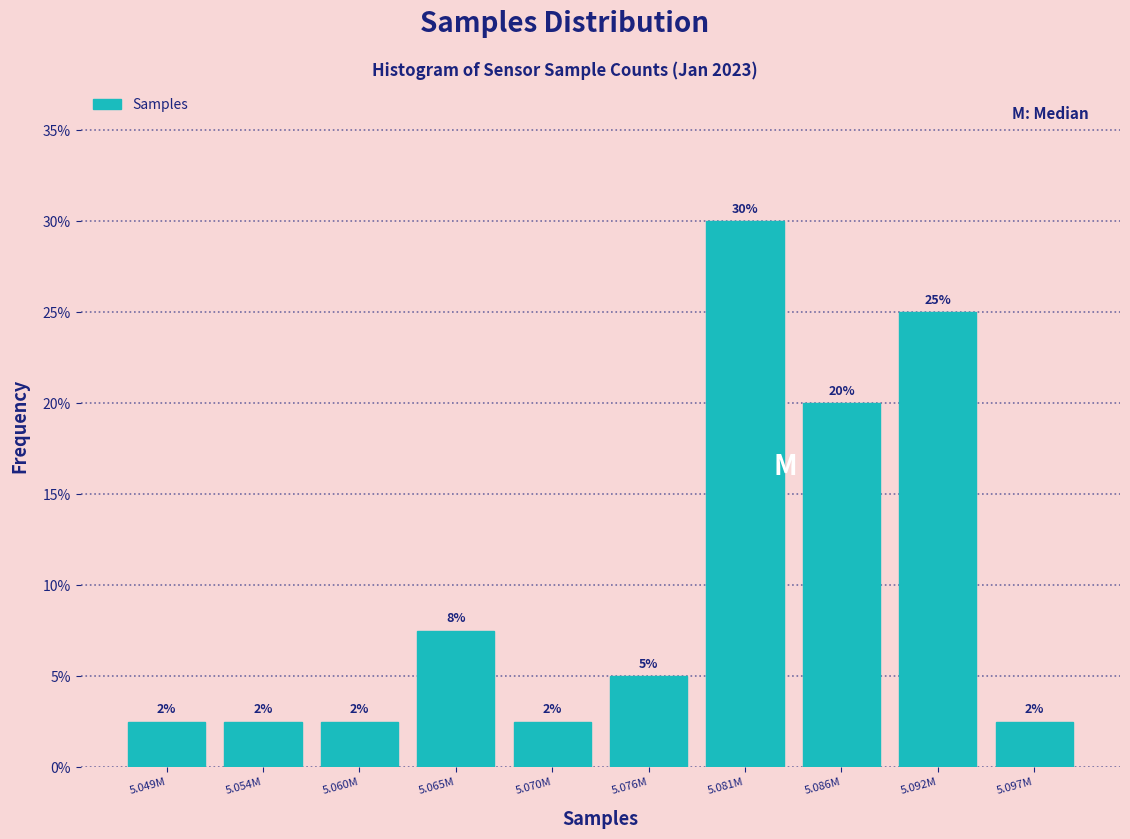

Does the chart contain any negative values?

No